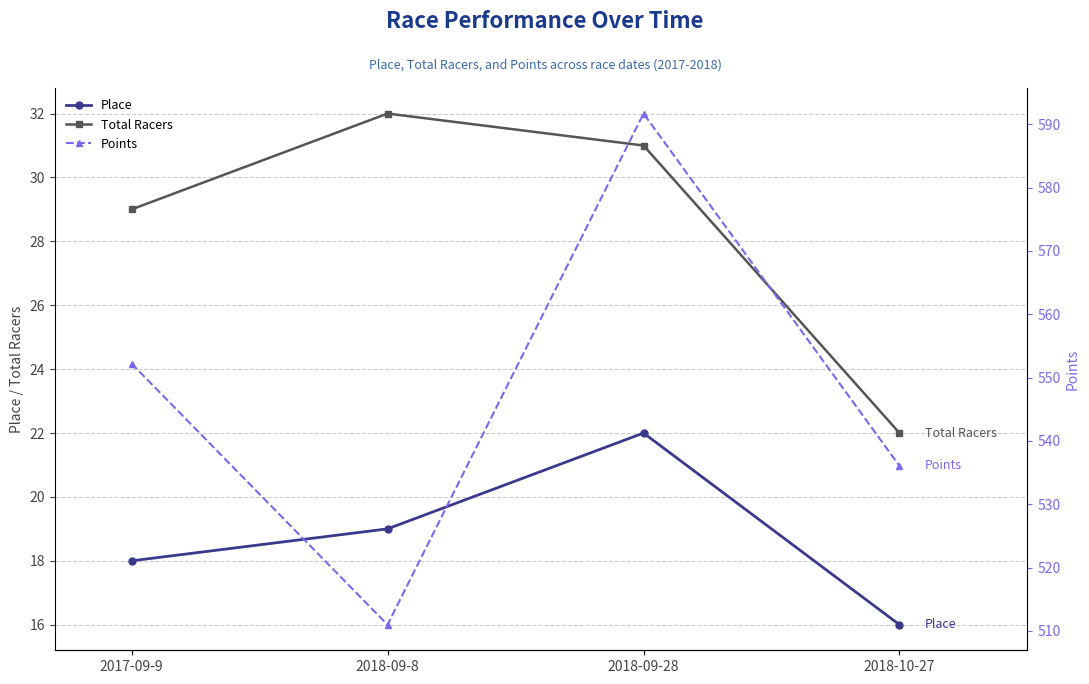

How many values in the Total Racers series exceed 31?

1